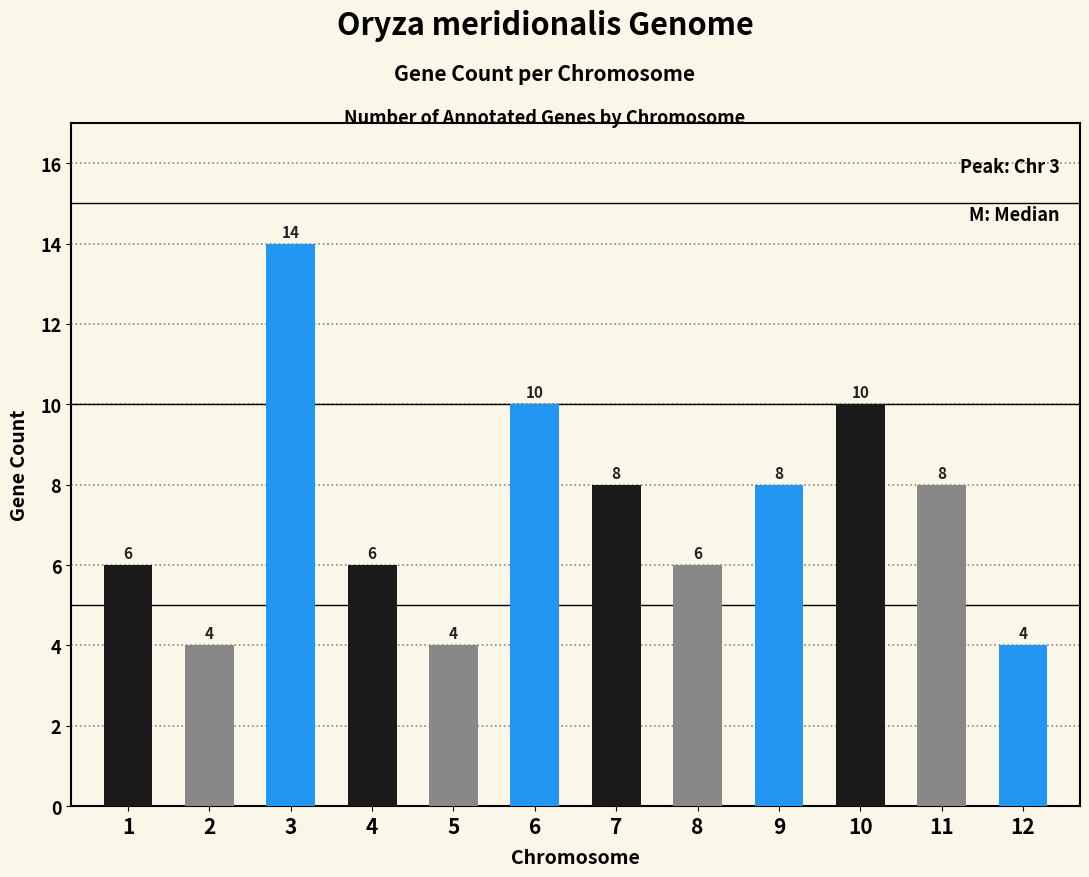

What is the smallest value displayed?

4